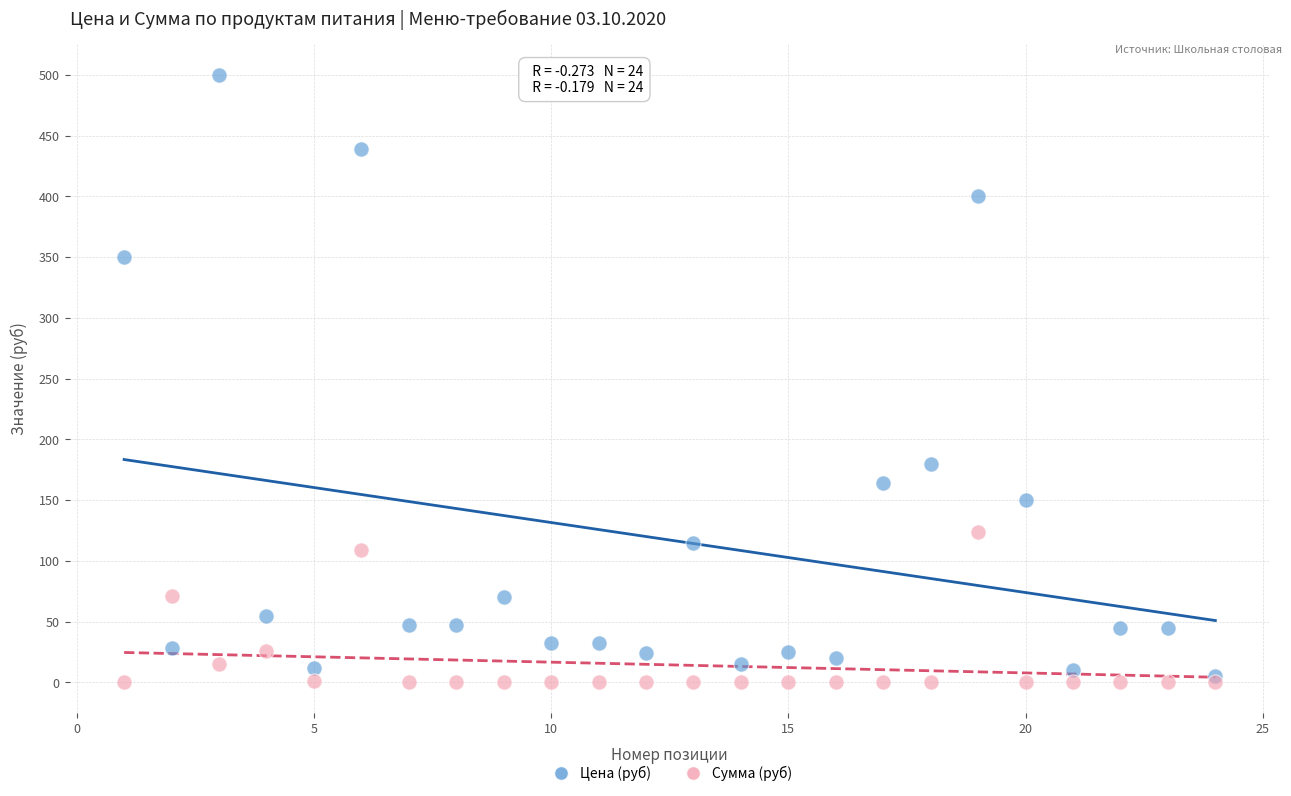

Across all data points, what is the range of Y values (max minus min)?

500.0